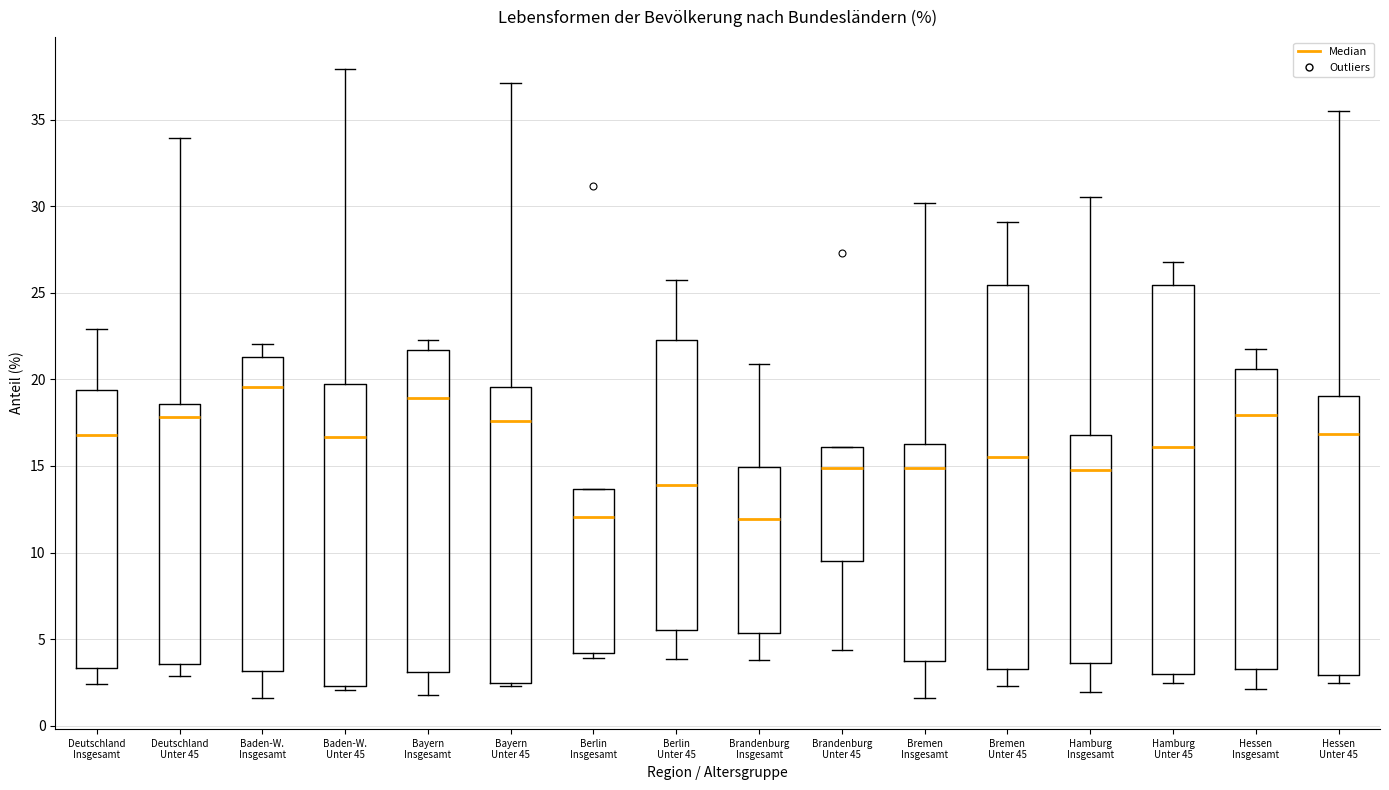

Where does the lower whisker of the box for Deutschland Insgesamt end on the y-axis? The values are not printed on the chart, so give them approximately, as read against the axis.

2.5